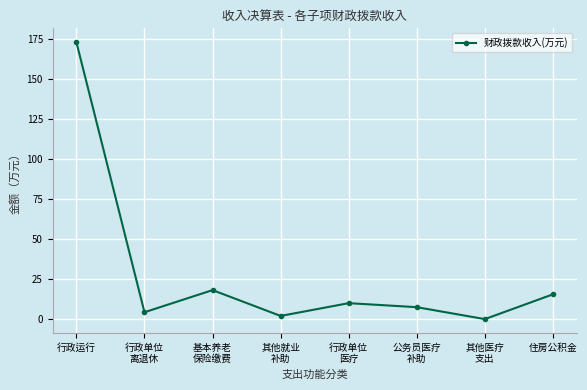

At which category does the data reach its first local peak?

基本养老
保险缴费